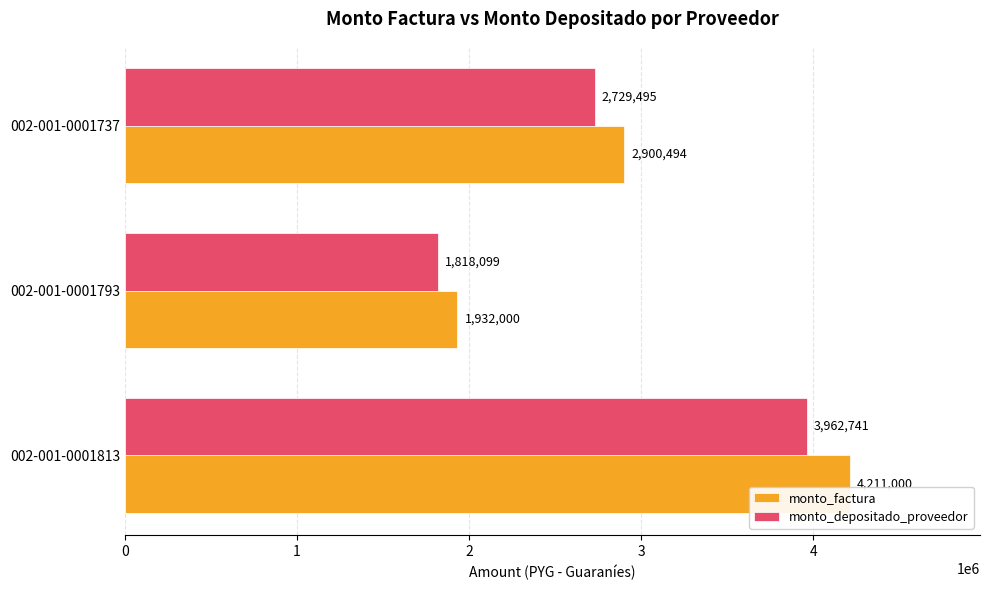

Rank the series at 002-001-0001813 from lowest to highest value.

monto_depositado_proveedor, monto_factura